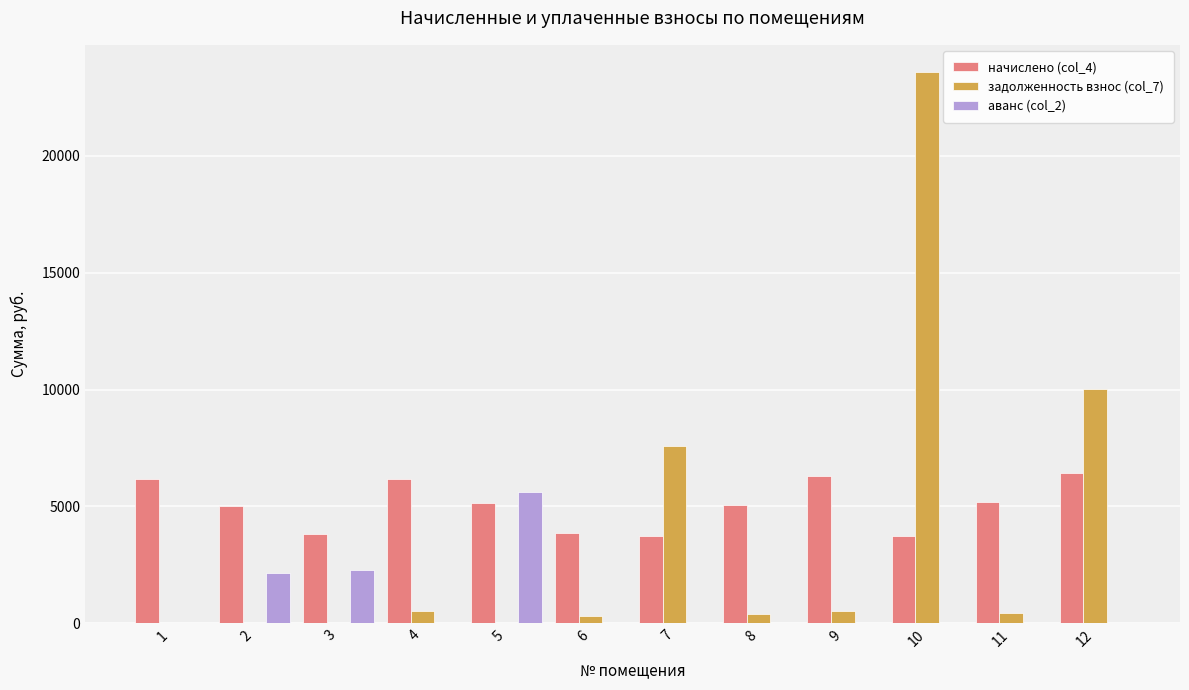

Which series has the largest total across all categories?

начислено (col_4)